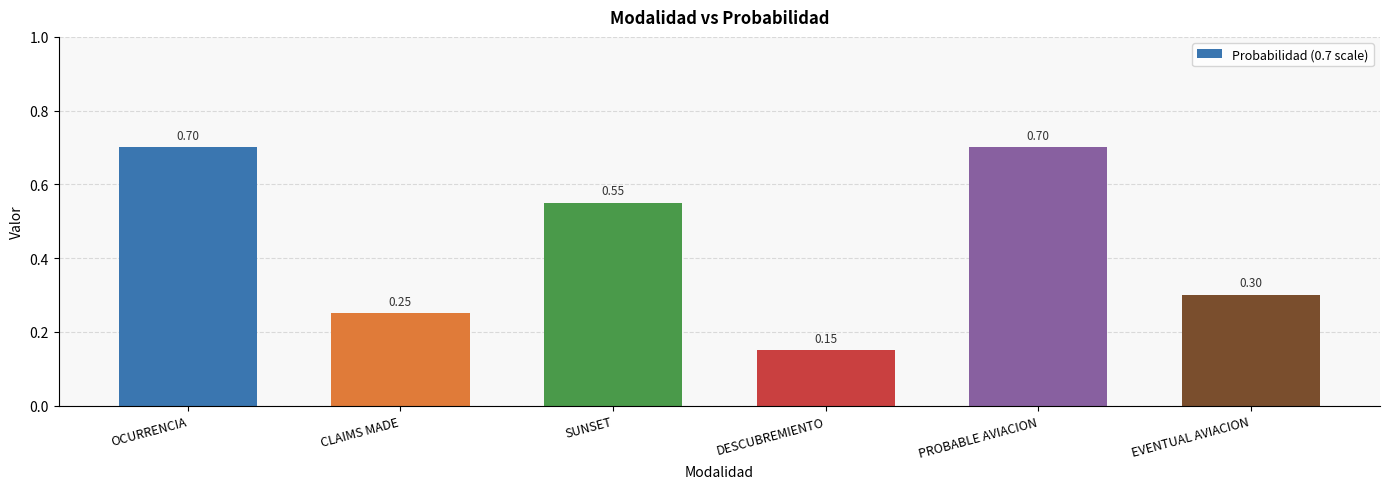

What is the label of the 5th bar from the left?

PROBABLE AVIACION